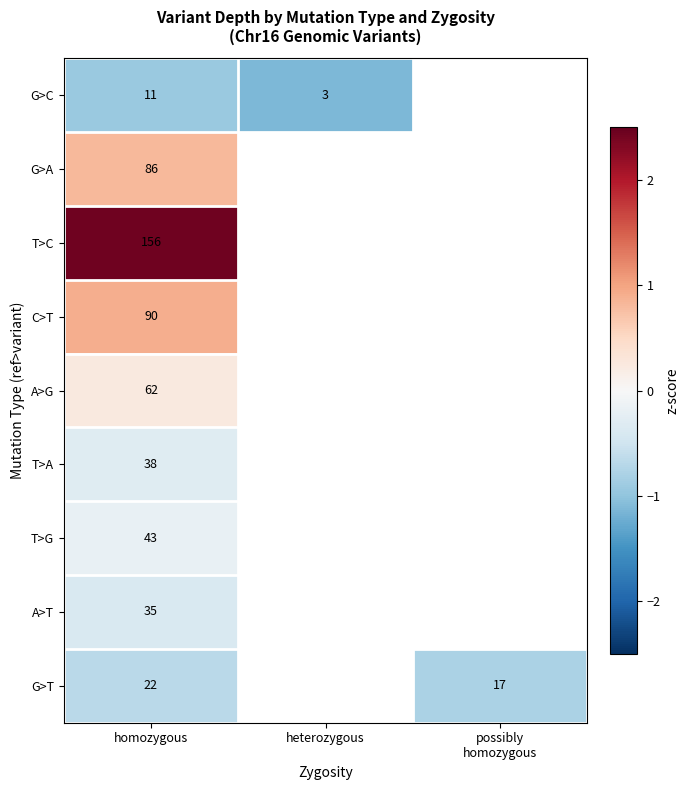

At homozygous, list the series in order from largest to smallest.

T>C, C>T, G>A, A>G, T>G, T>A, A>T, G>T, G>C